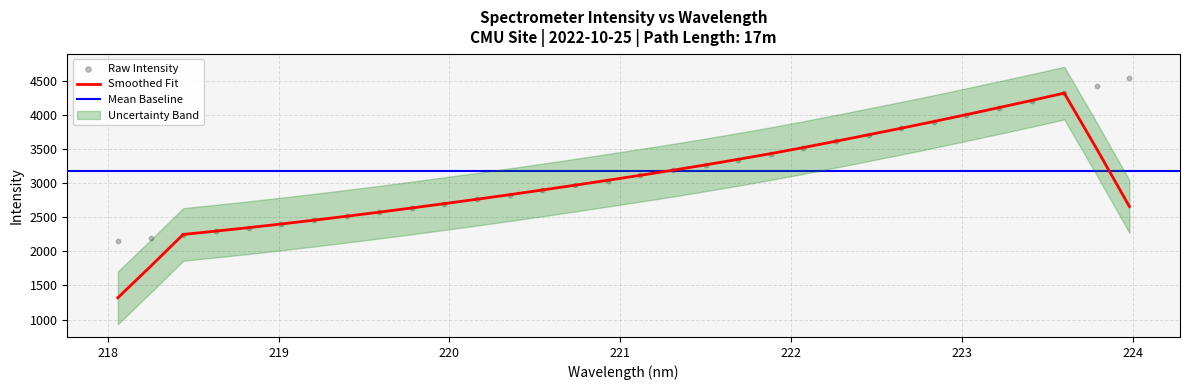

What is the change in value from 218.0596 to 220.3533?

+680.4